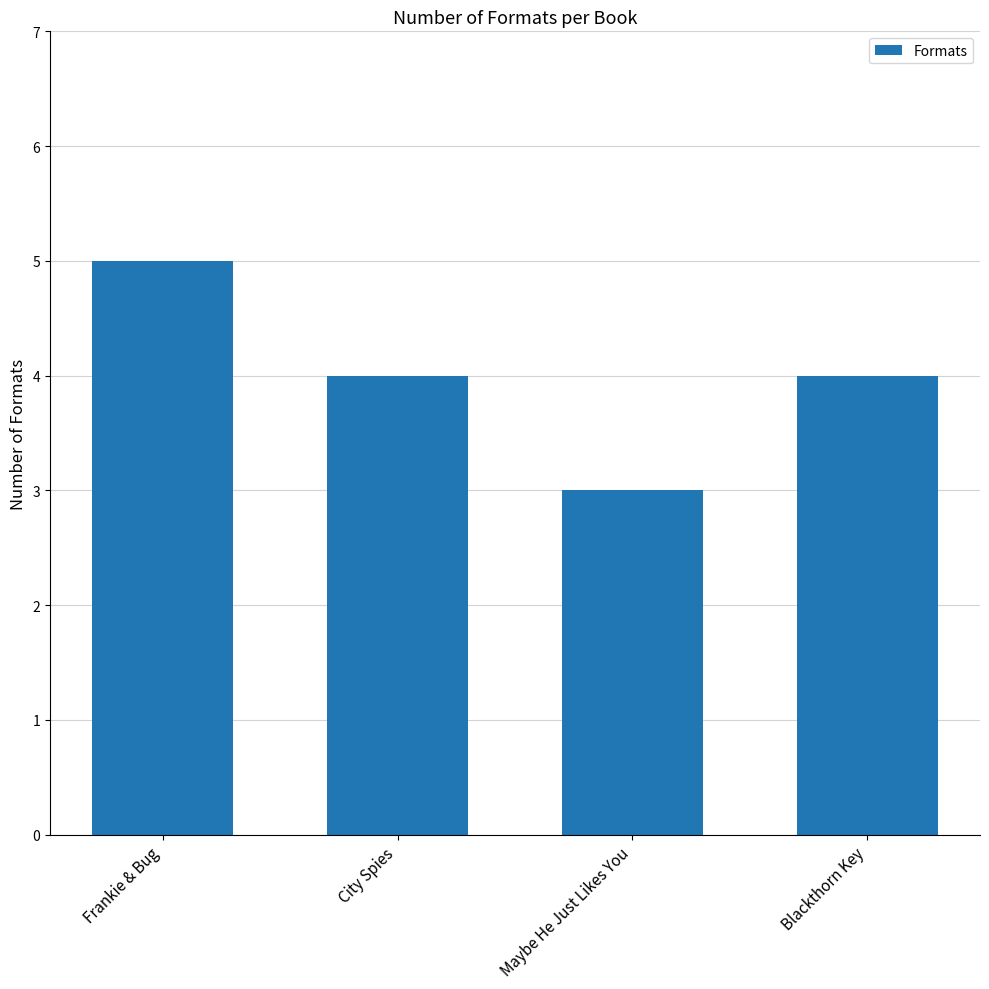

What is the label of the 4th bar from the right?

Frankie & Bug